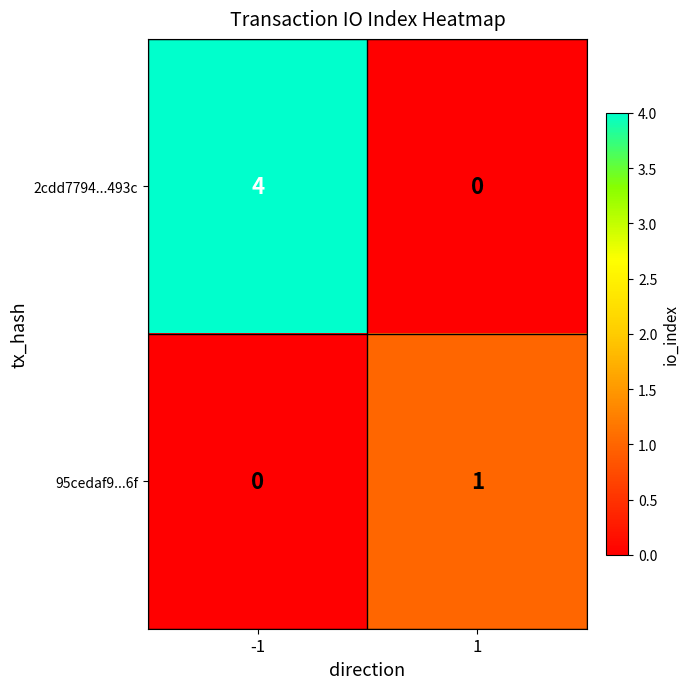

At 1, list the series in order from largest to smallest.

95cedaf9...6f, 2cdd7794...493c